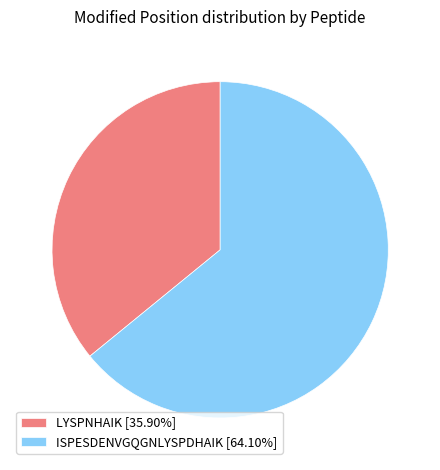

Which slice is the smallest?

LYSPNHAIK